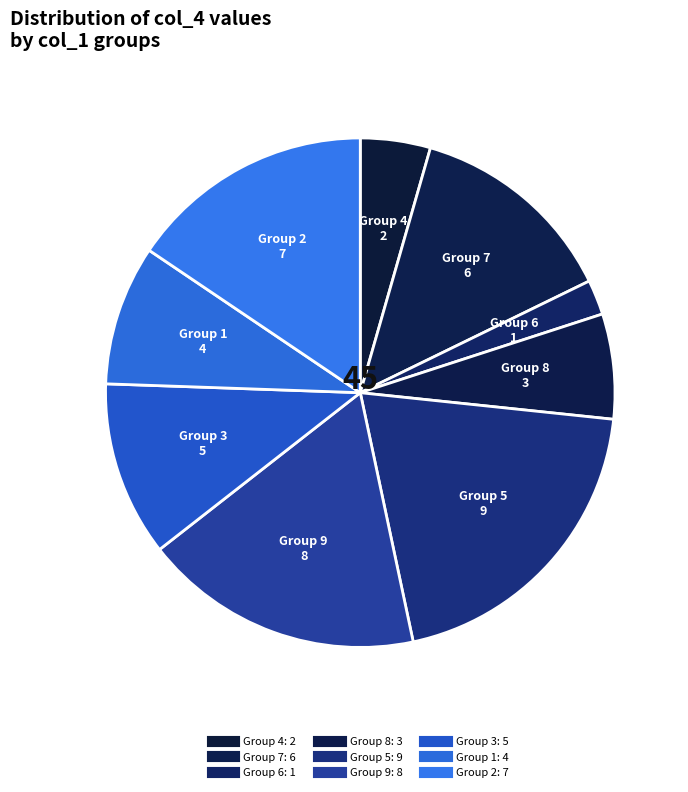

How many slices are in this pie chart?

9